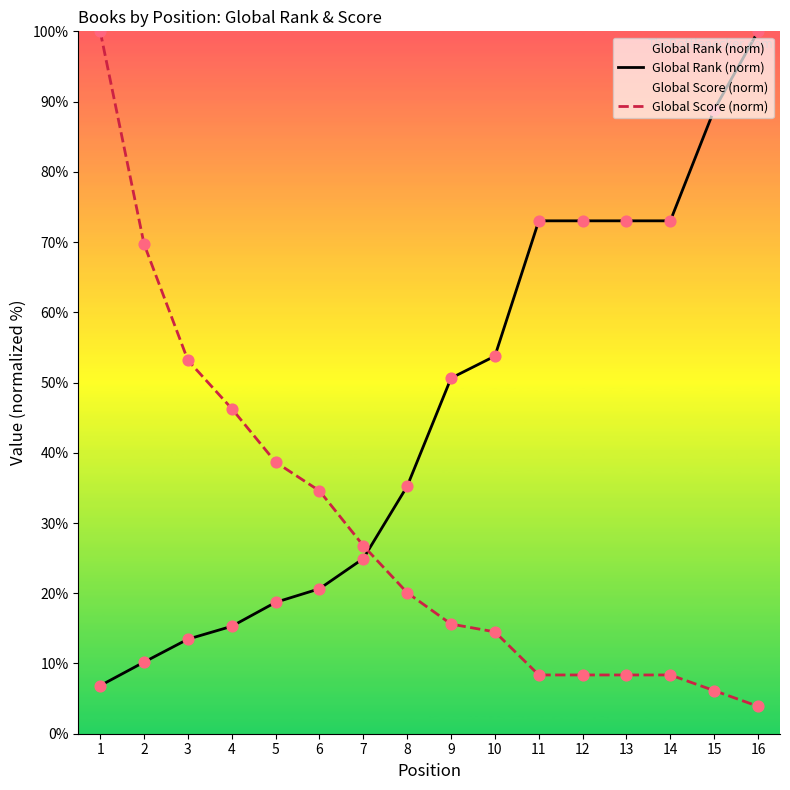

What is the total value across all series at 14?

81.4